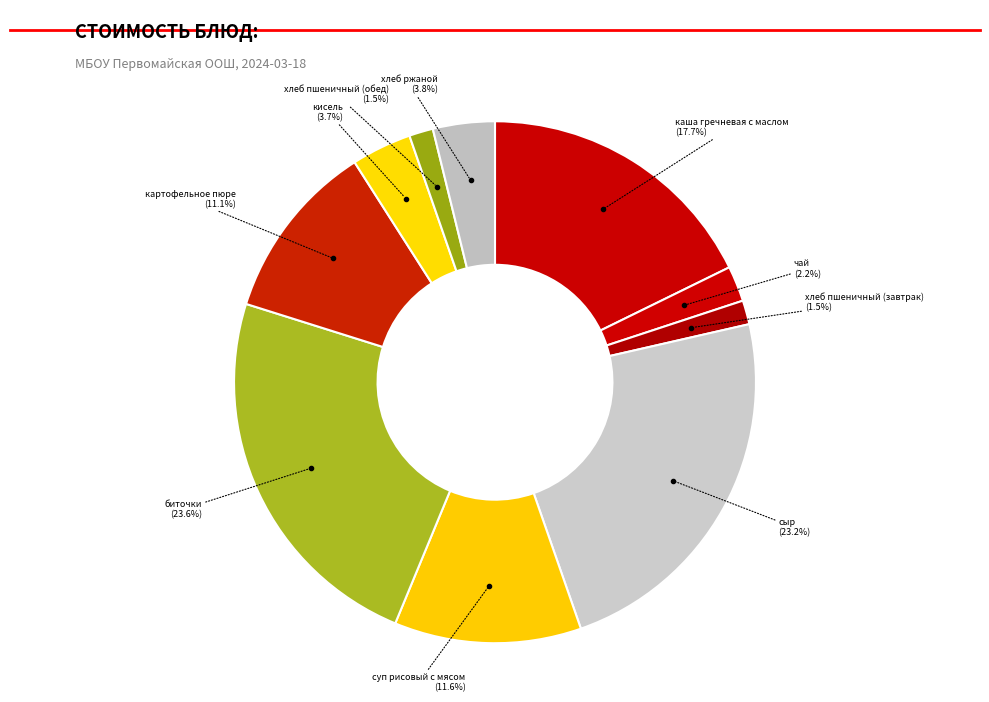

How many slices are in this pie chart?

10